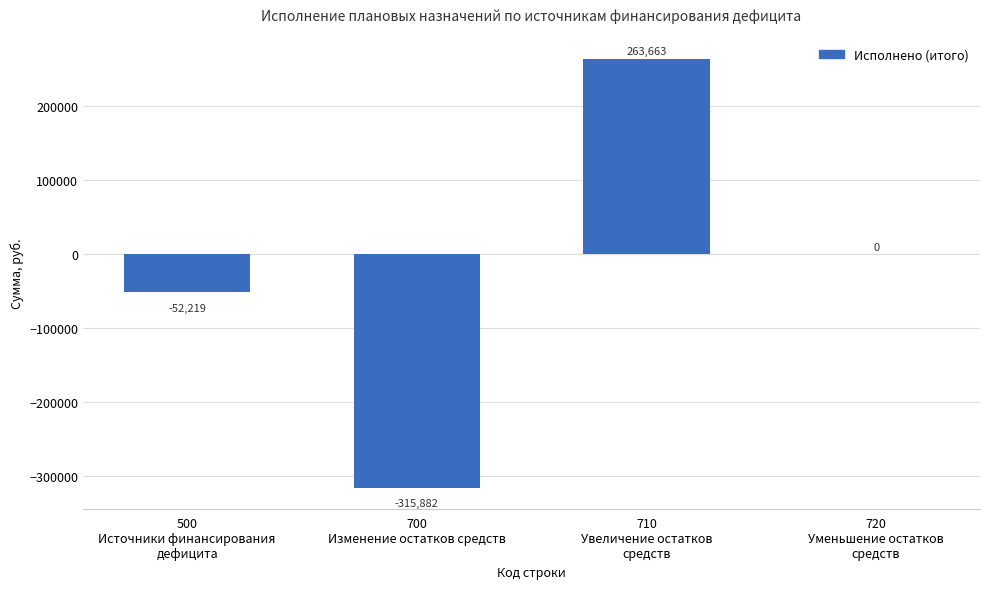

What is the maximum value shown in the chart?

263663.0